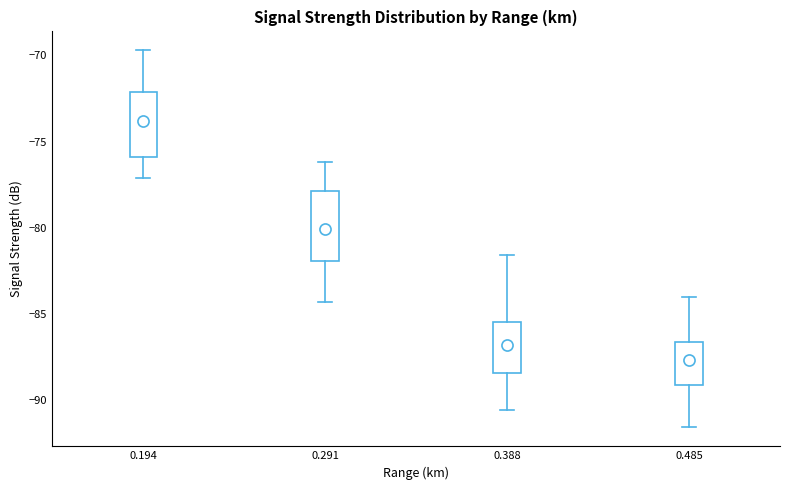

Where is the upper edge of the box at x = 0.291 on the y-axis? The values are not printed on the chart, so give them approximately, as read against the axis.

-78.0